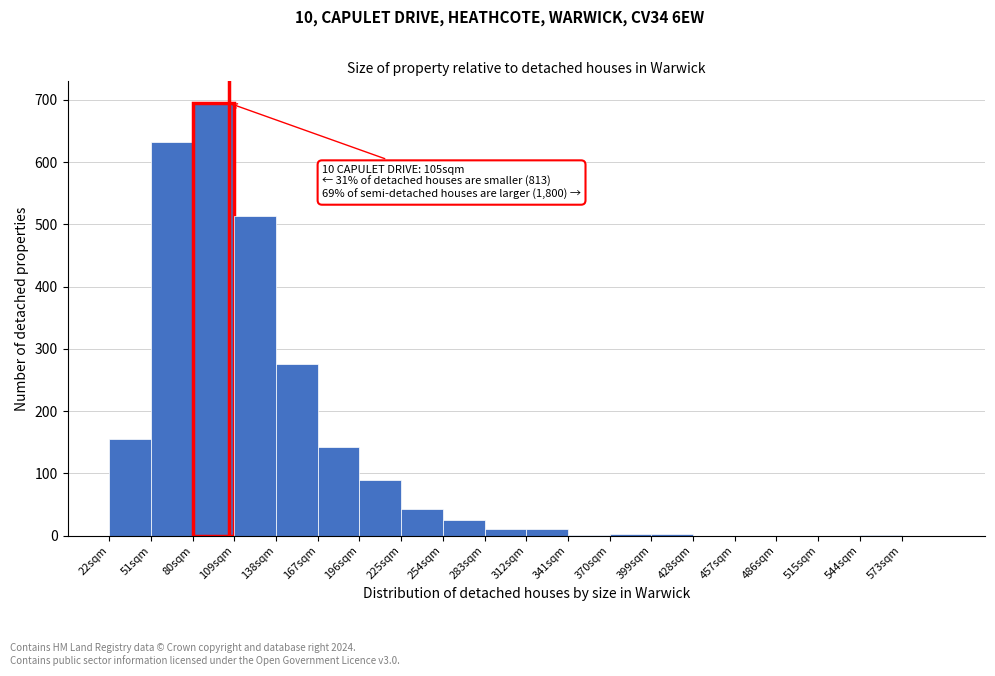

Over which range of the x-axis is the bar tallest?

80 to 109